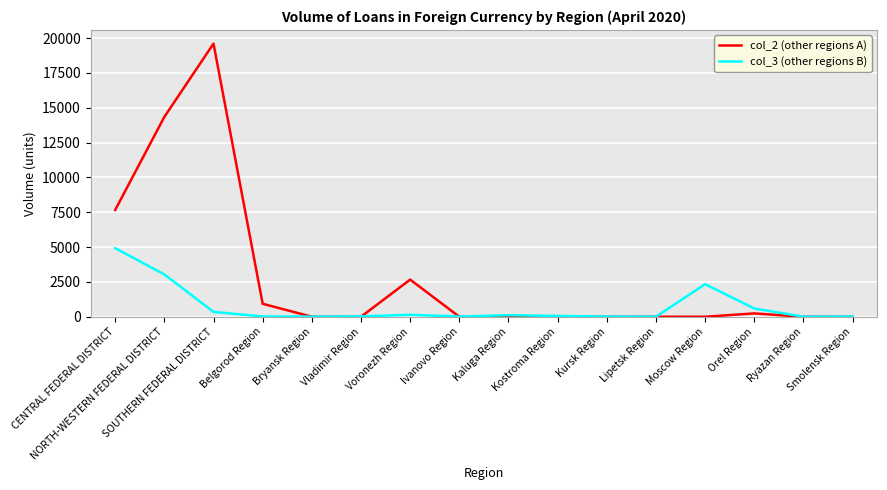

True or false: col_2 (other regions A) has more than 2 interior local peaks.

True